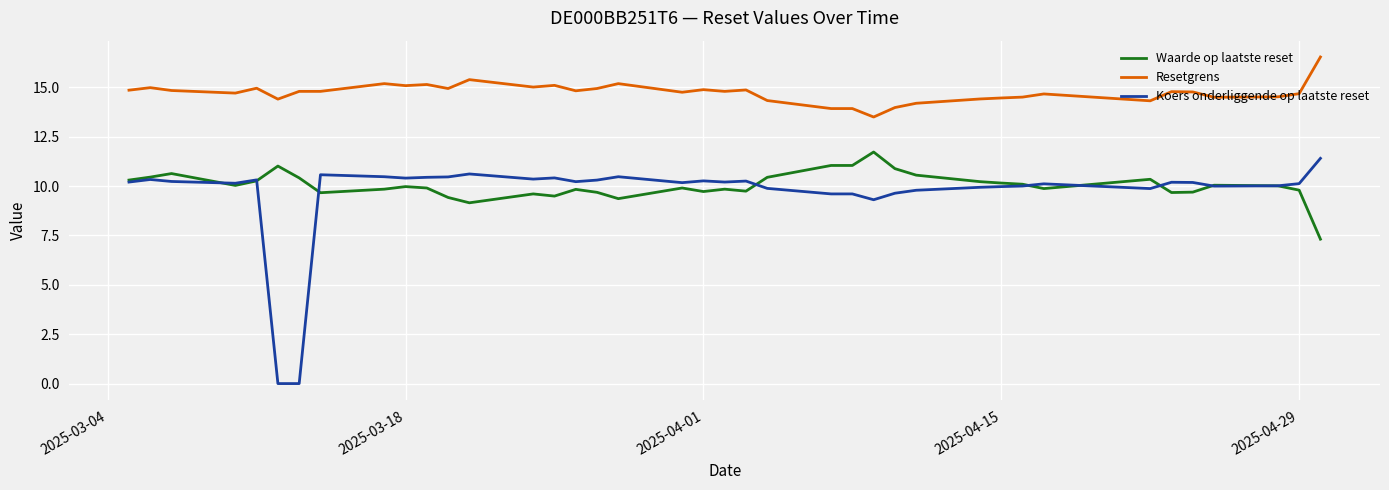

Which series has the widest spread of values?

Koers onderliggende op laatste reset